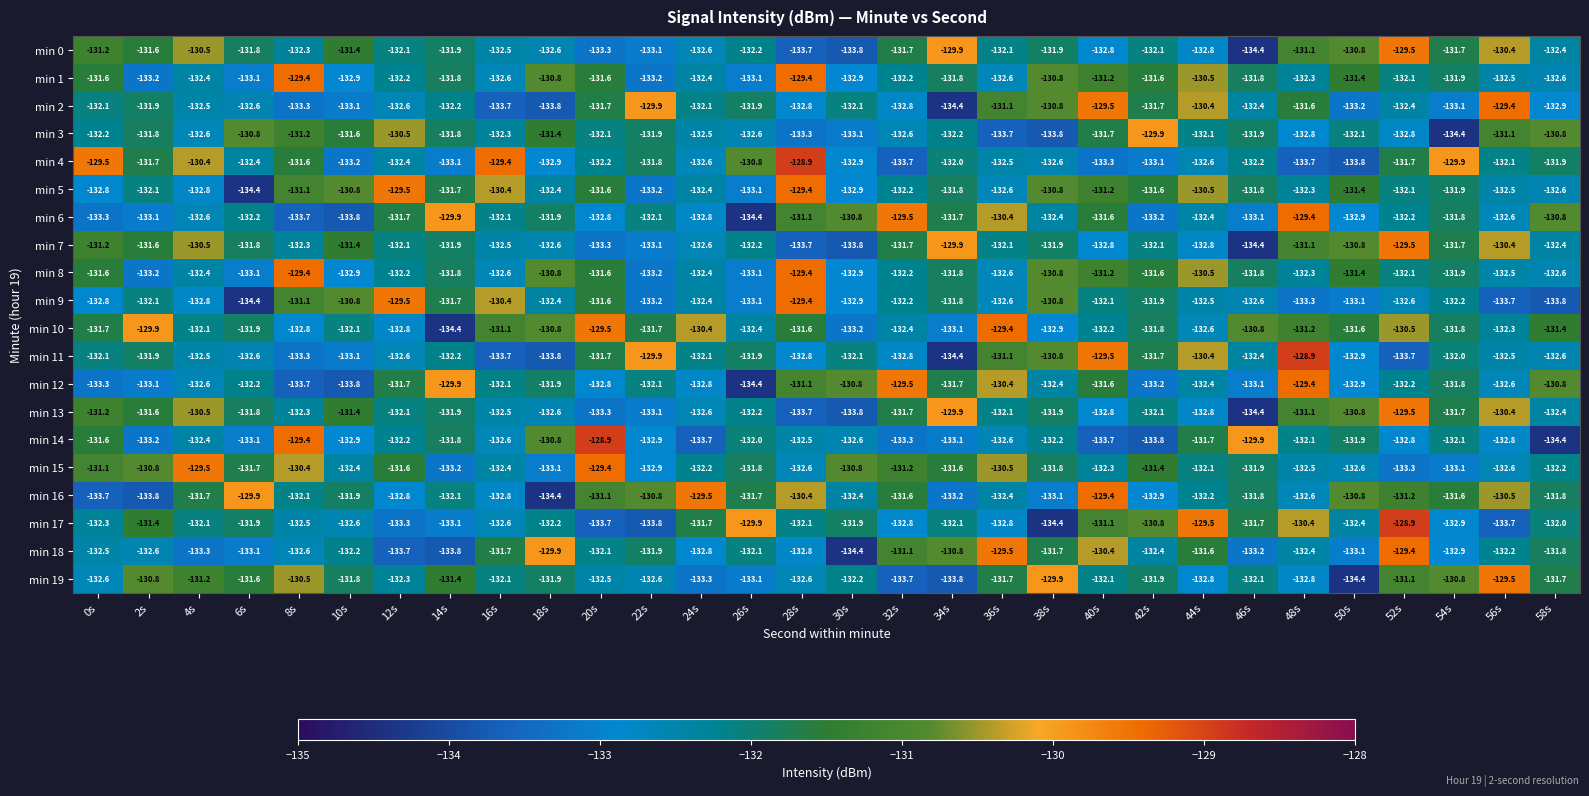

The value of min 7 at 36s is -132.1. True or false?

True